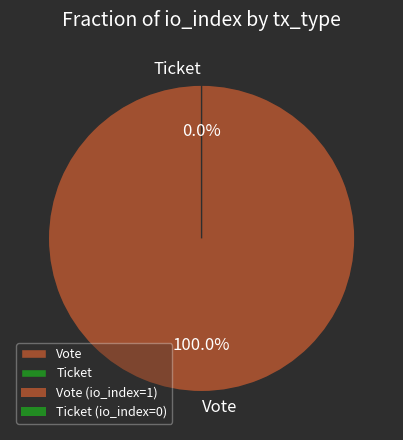

To the nearest percent, what is the difference between the Ticket and Vote slice percentages?

100%